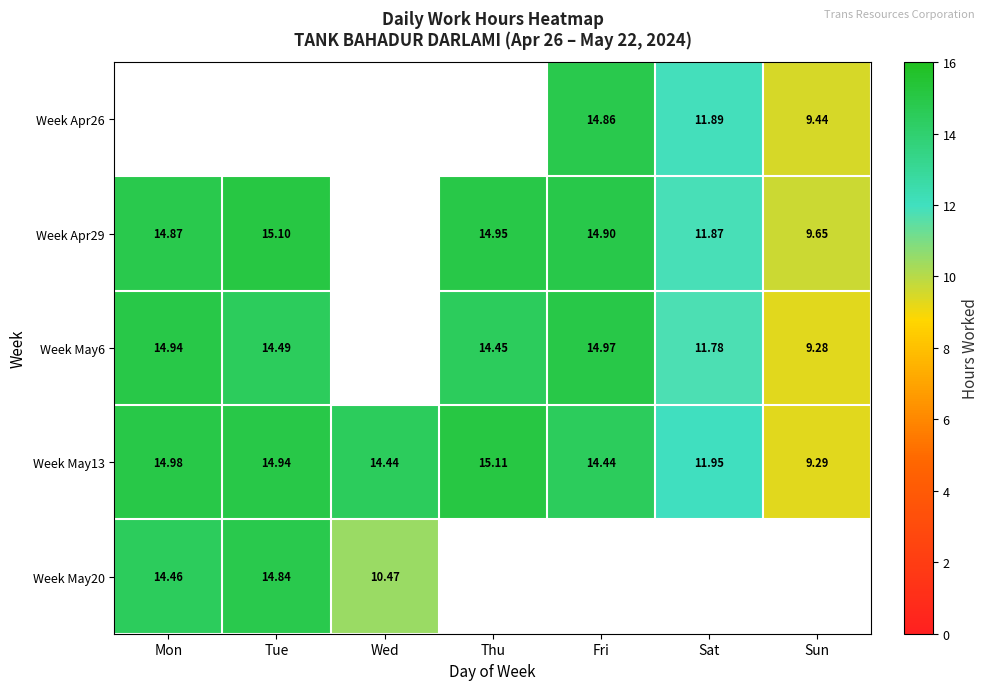

What is the minimum value for Week Apr29?

9.7